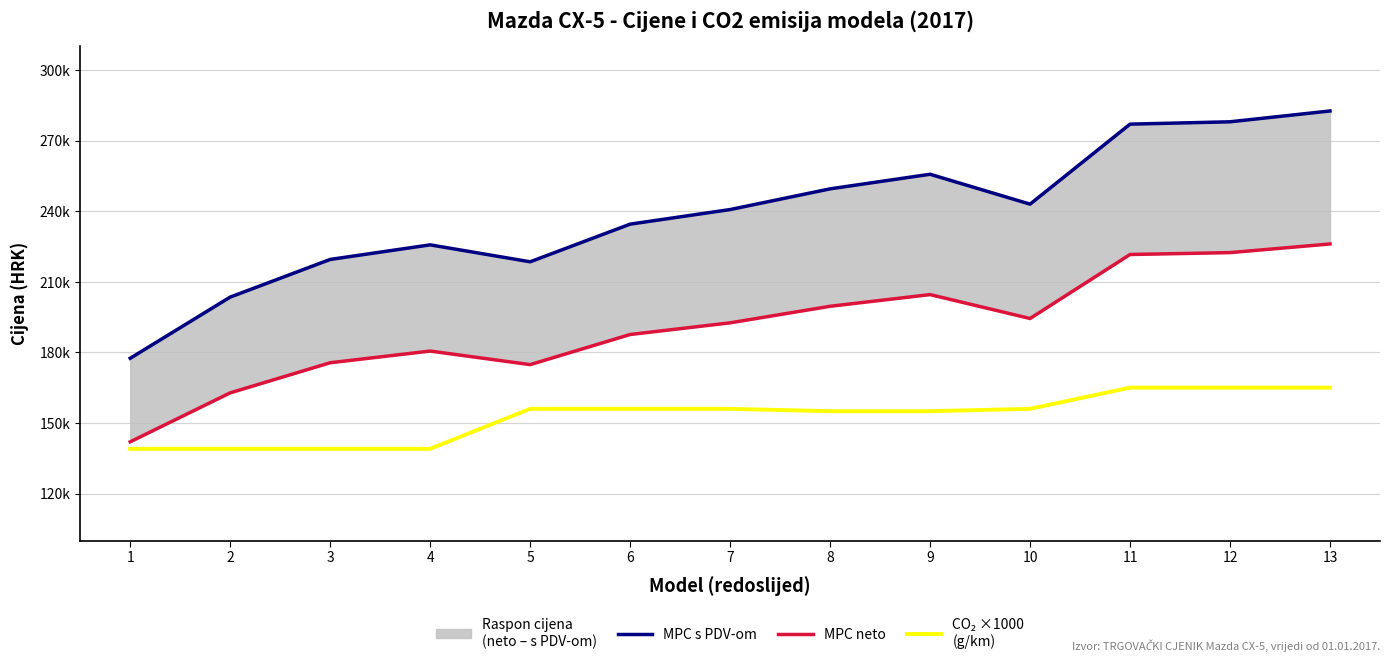

At which label does CO₂ emisija ×1000 (g/km) first exceed 156000?

11